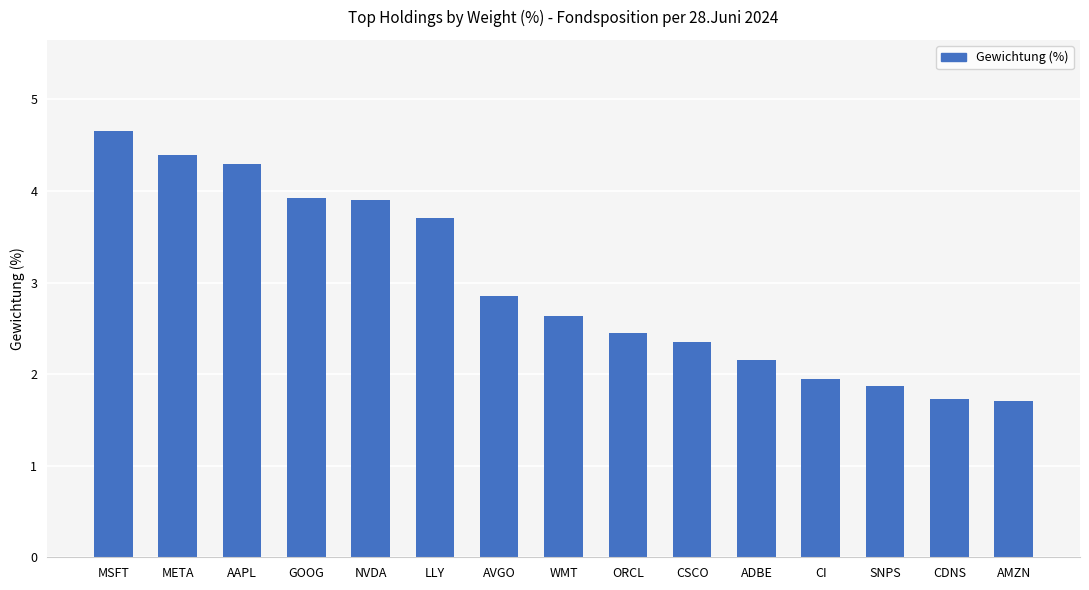

What is the label of the 6th bar from the right?

CSCO